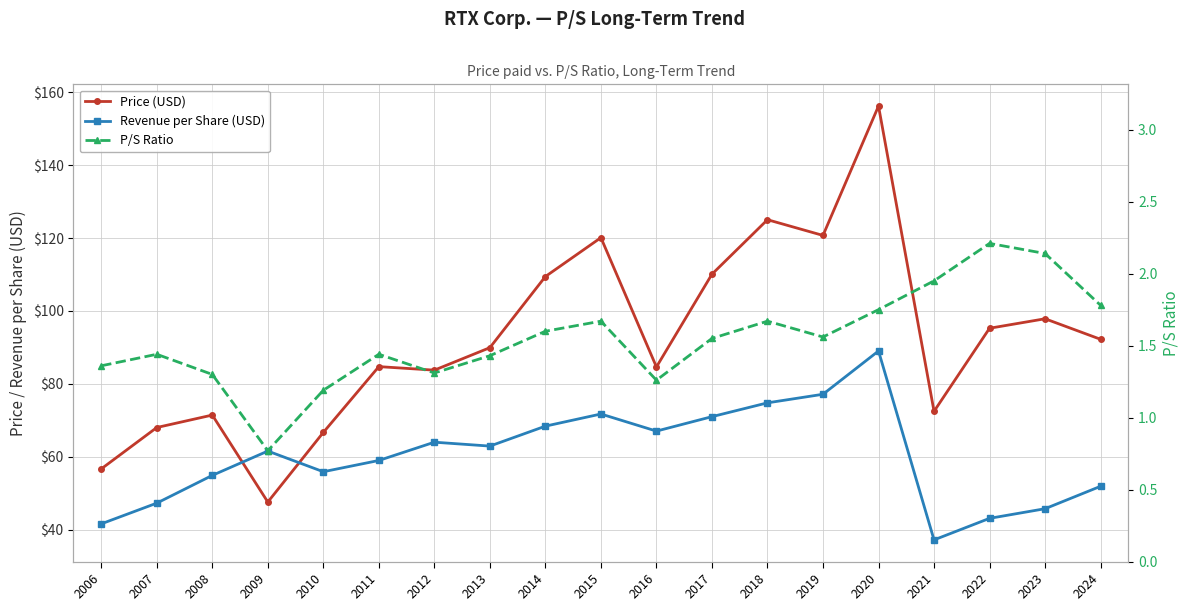

What are all the series names shown in the legend?

Price (USD), Revenue per Share (USD), P/S Ratio